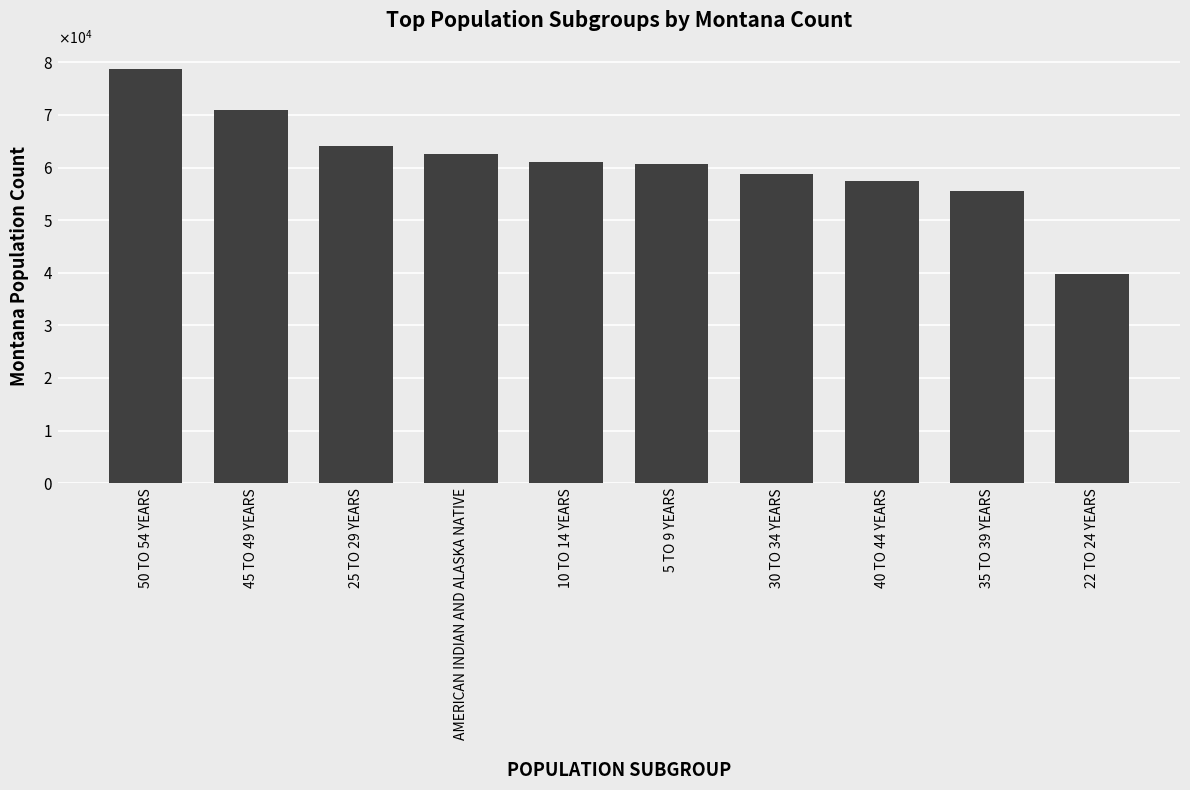

The chart shows a value of 36311 at 40 TO 44 YEARS. True or false?

False